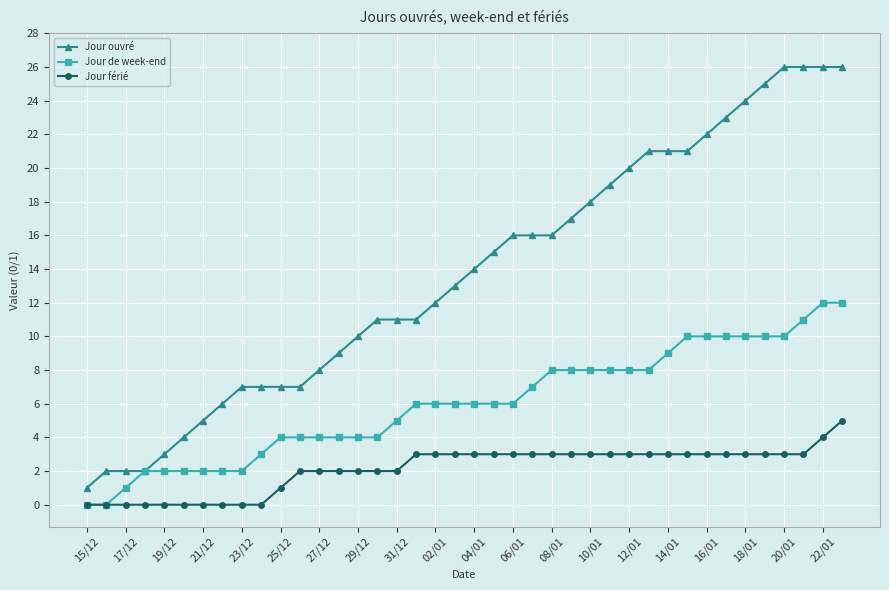

Reading left to right, transcribe all the data shown in this chart.

Jour ouvré: 1	2	2	2	3	4	5	6	7	7	7	7	8	9	10	11	11	11	12	13	14	15	16	16	16	17	18	19	20	21	21	21	22	23	24	25	26	26	26	26
Jour de week-end: 0	0	1	2	2	2	2	2	2	3	4	4	4	4	4	4	5	6	6	6	6	6	6	7	8	8	8	8	8	8	9	10	10	10	10	10	10	11	12	12
Jour férié: 0	0	0	0	0	0	0	0	0	0	1	2	2	2	2	2	2	3	3	3	3	3	3	3	3	3	3	3	3	3	3	3	3	3	3	3	3	3	4	5